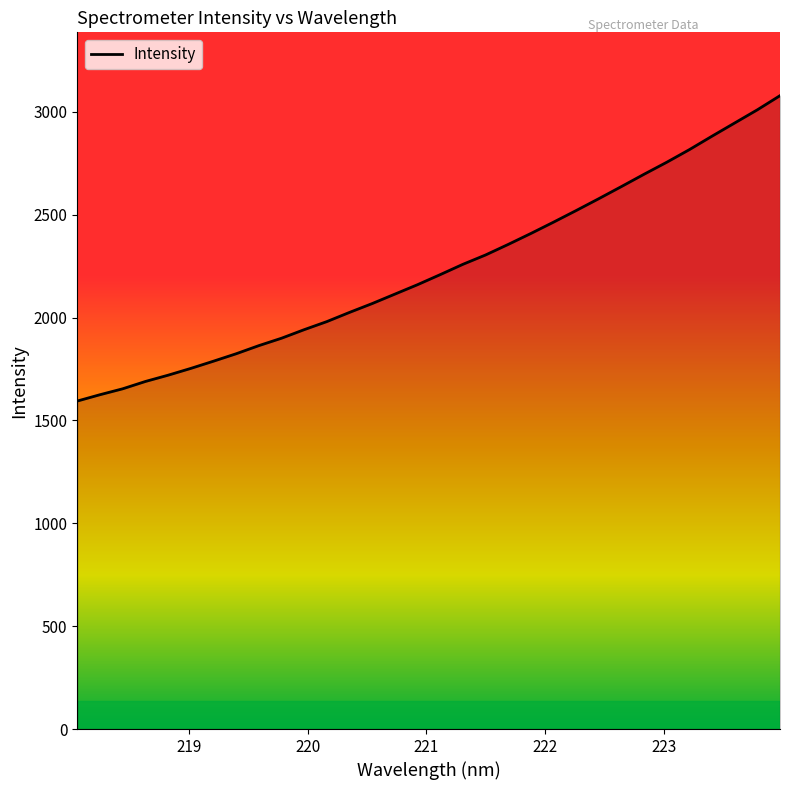

What is the difference between the maximum and minimum values?

1484.1